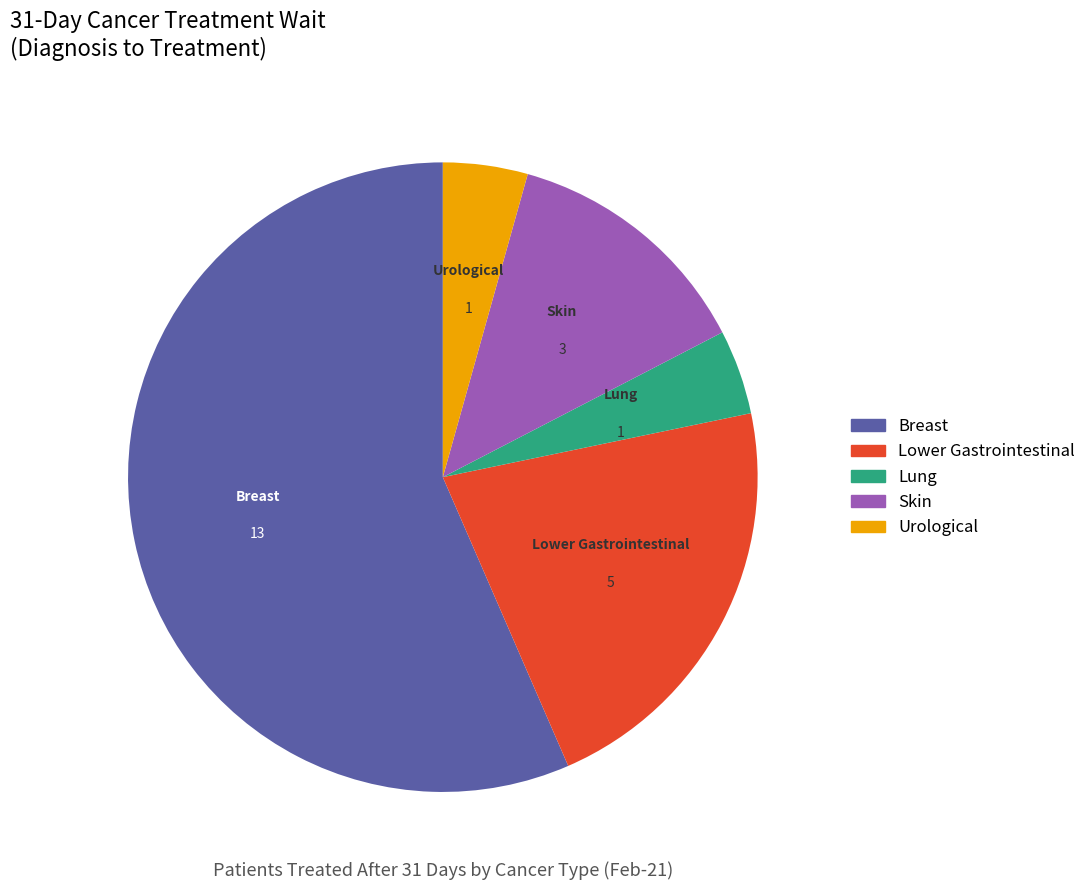

Does any single category account for the majority?

Yes